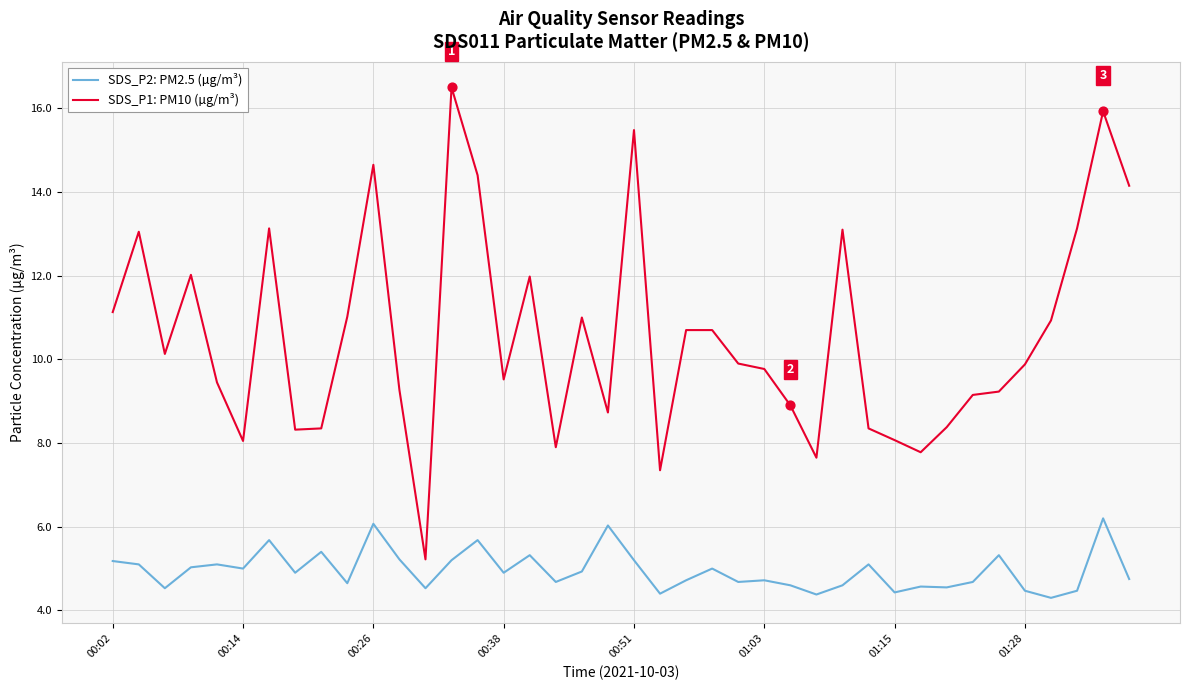

At how many categories does at least one series exceed 6?

39